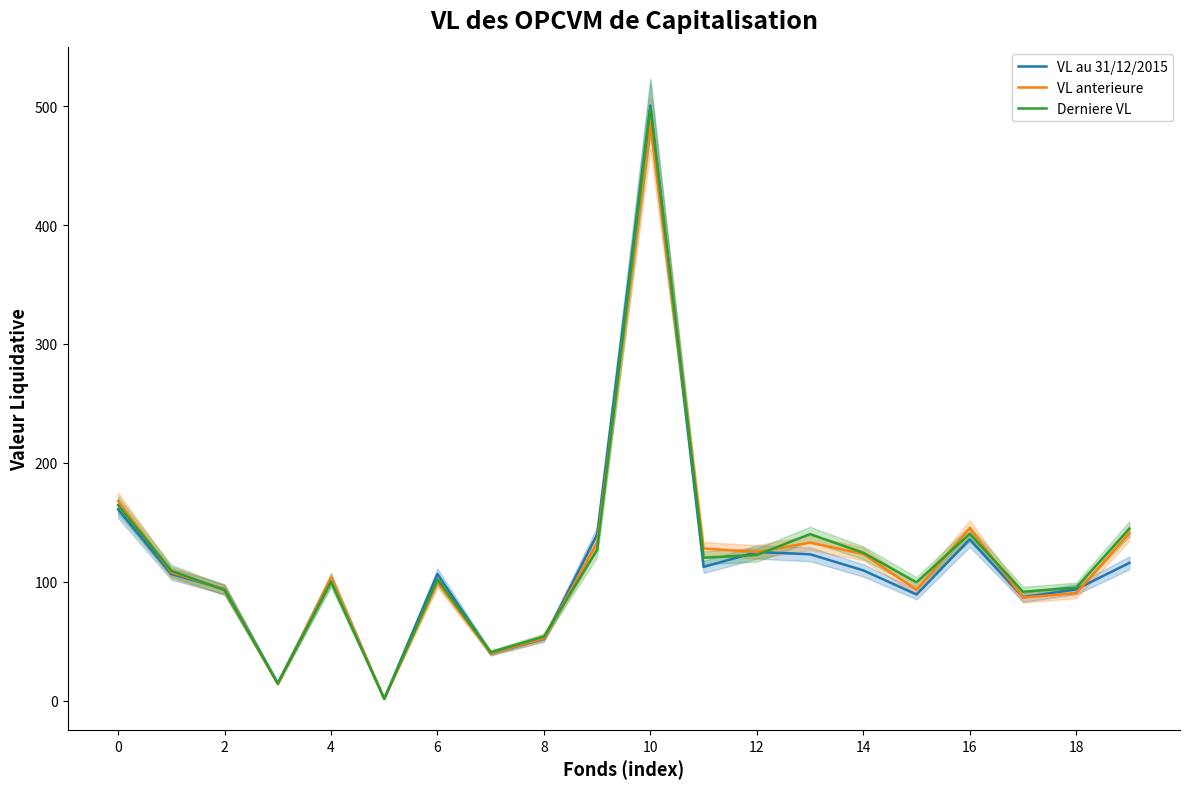

Reading left to right, what are all the values shown in this chart?

VL au 31/12/2015: 160.7	106.4	93.6	14.7	102.2	1.4	106.5	39.6	51.8	139.8	500.5	112.4	124.9	123.0	109.5	89.2	135.6	86.9	93.6	115.8
VL anterieure: 167.9	107.8	93.3	13.7	102.9	1.5	99.7	39.8	52.4	132.7	485.6	127.9	125.0	132.8	123.2	93.2	145.0	86.6	90.3	140.9
Derniere VL: 164.4	109.1	92.8	14.2	100.0	1.4	101.9	40.6	53.9	126.8	498.8	120.1	122.4	140.0	124.3	99.4	140.2	91.5	95.0	144.6